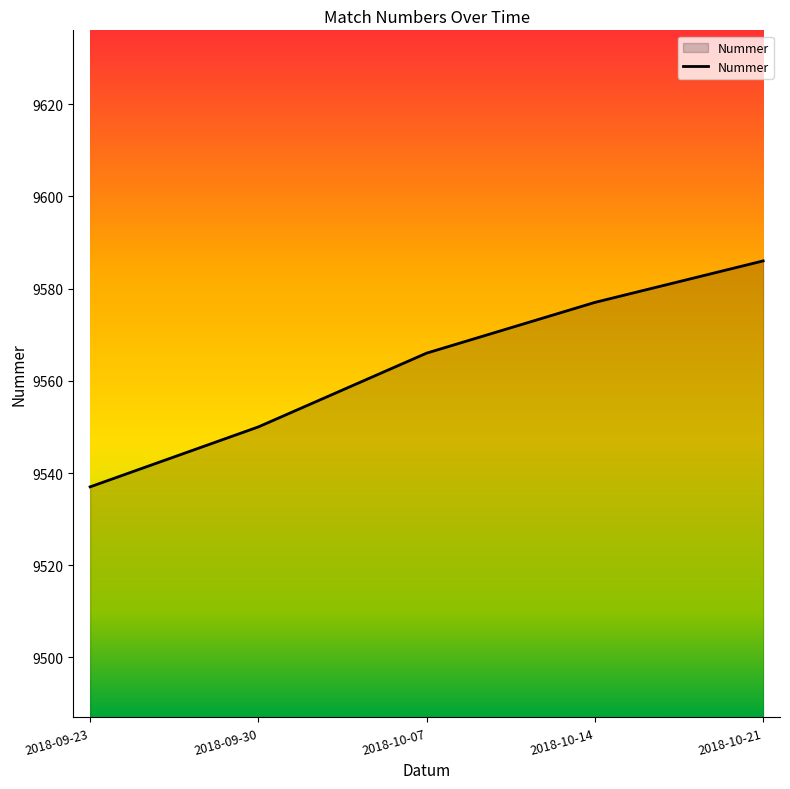

How many distinct data groups are displayed?

1